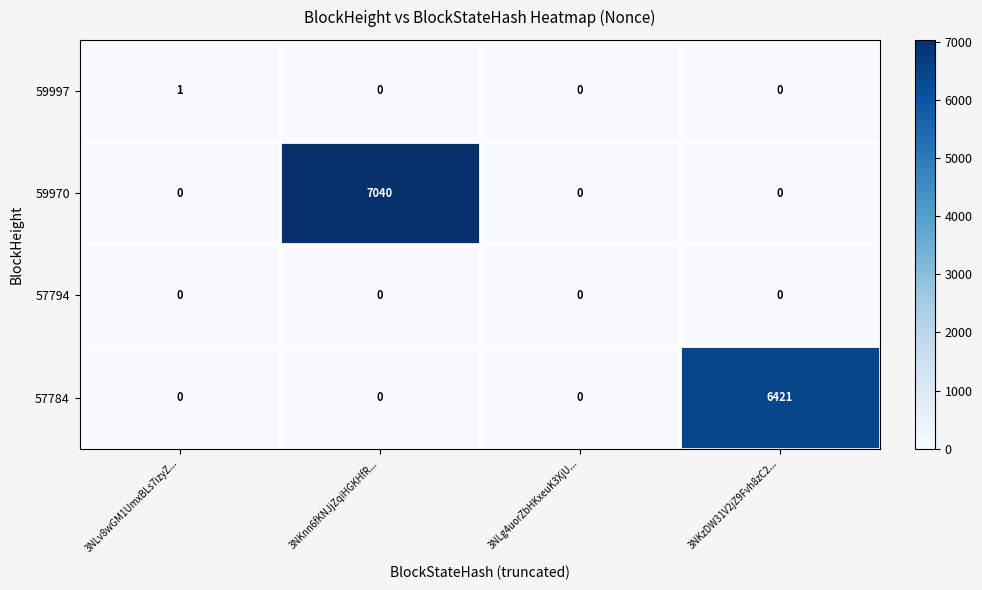

At which category is the sum across all series the highest?

3NKnn6fKNJjZqiHGKHfR...